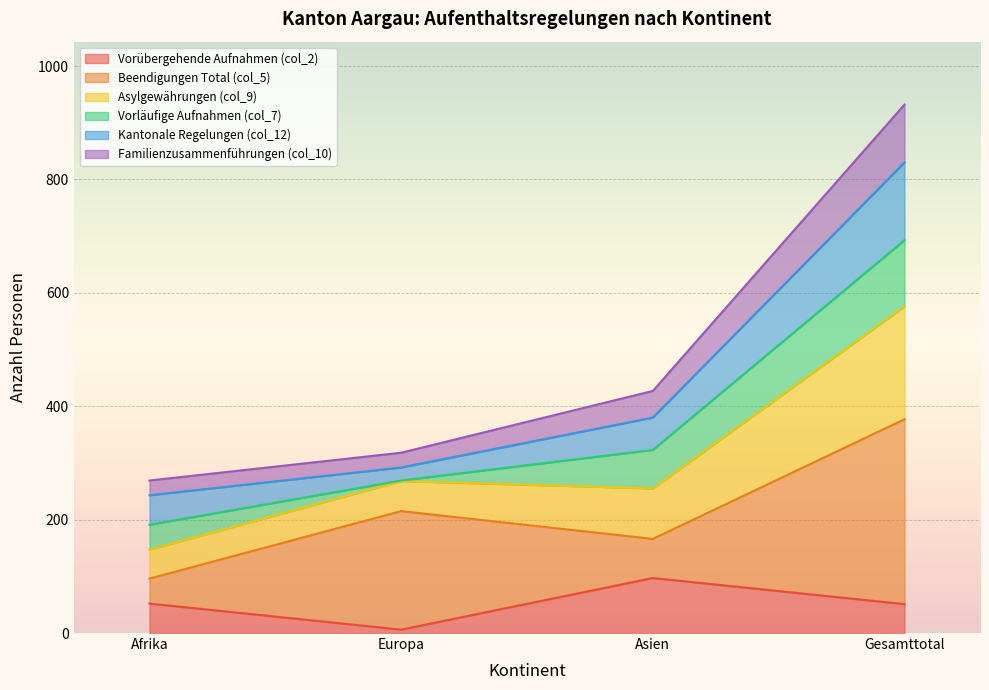

At which category is the sum across all series the highest?

Gesamttotal